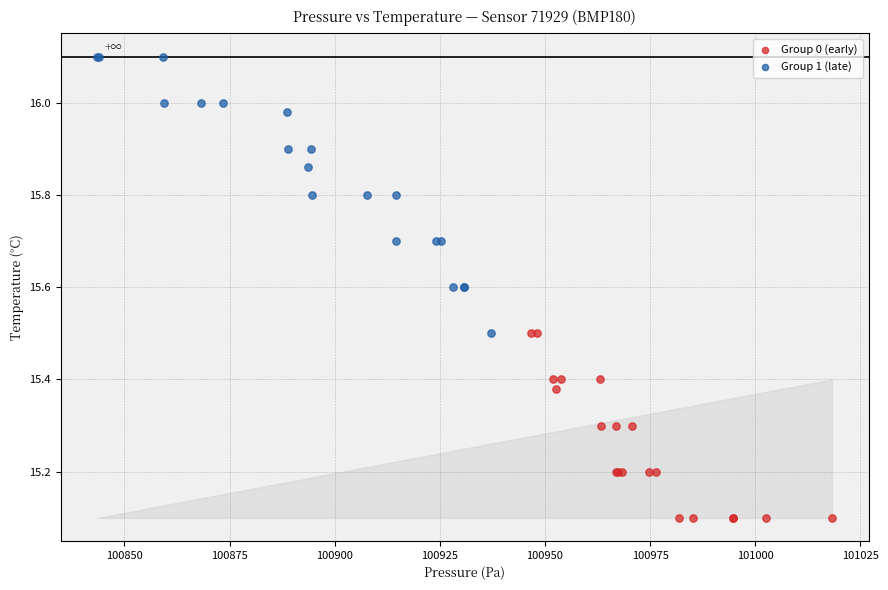

Which series has the widest spread of Y values?

Group 1 (late)